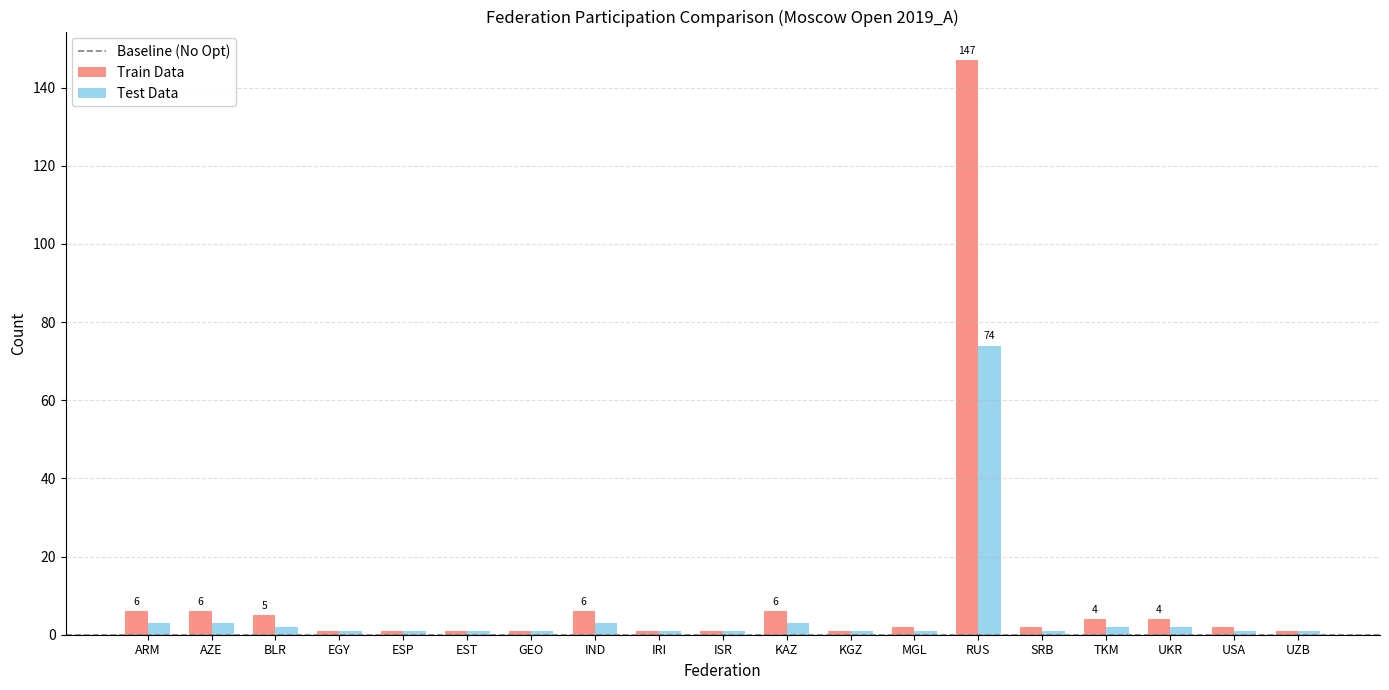

True or false: Train Data has a value of 147 at RUS.

True